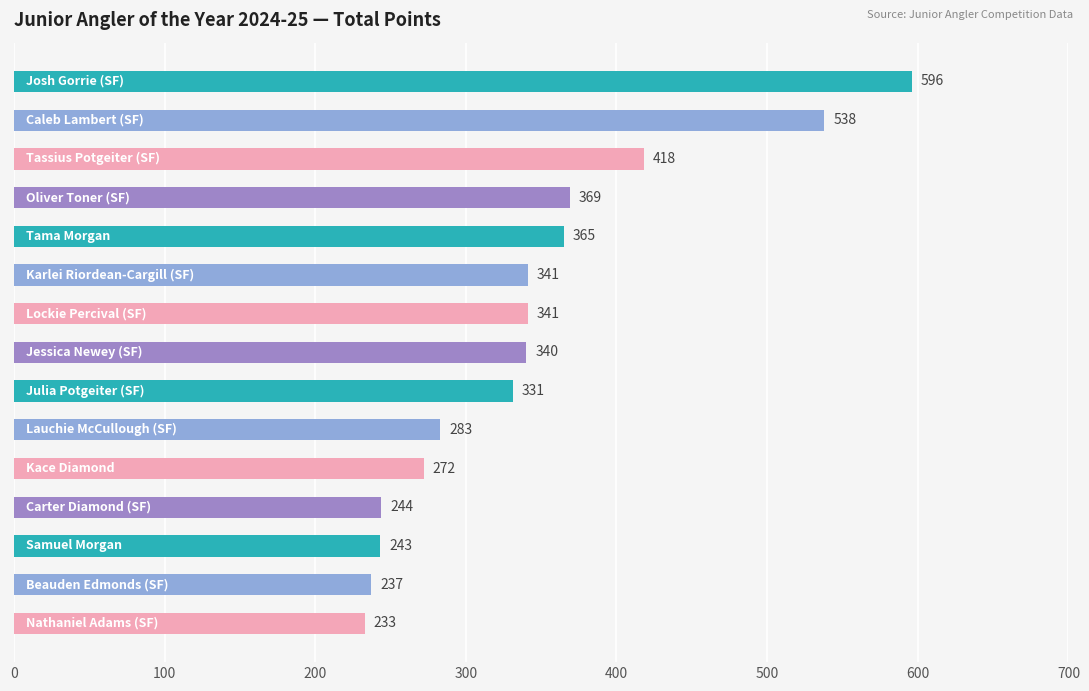

What is the difference between the maximum and minimum values?

363